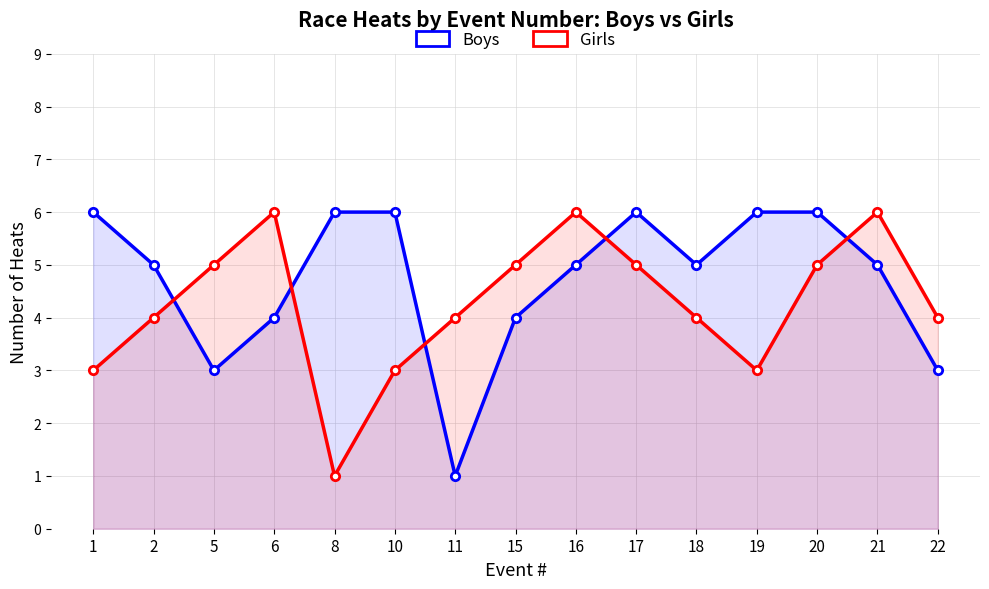

Rank the series at 11 from highest to lowest value.

Girls, Boys